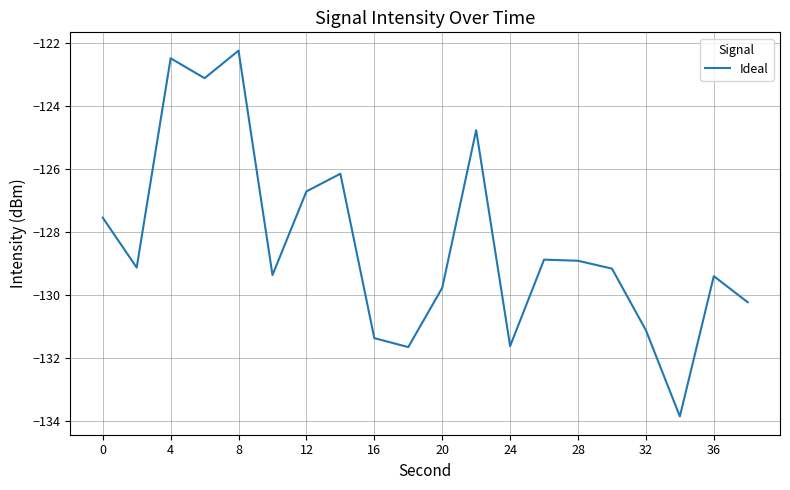

What is the difference between the maximum and minimum values?

11.6